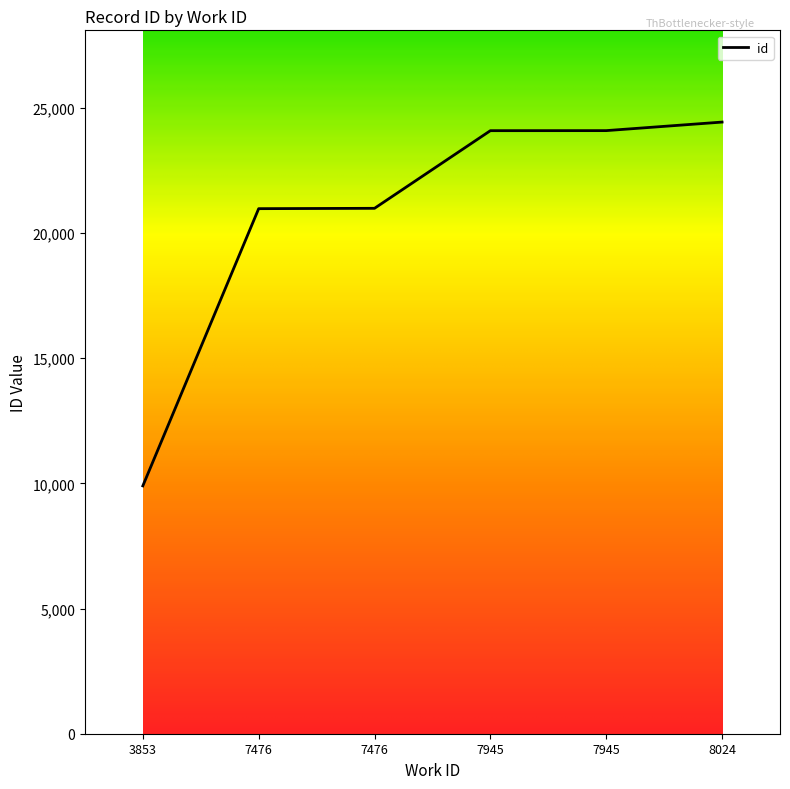

Reading right to left, extract all data points from this chart.

8024=24428	7945=24087	7945=24085	7476=20984	7476=20970	3853=9899